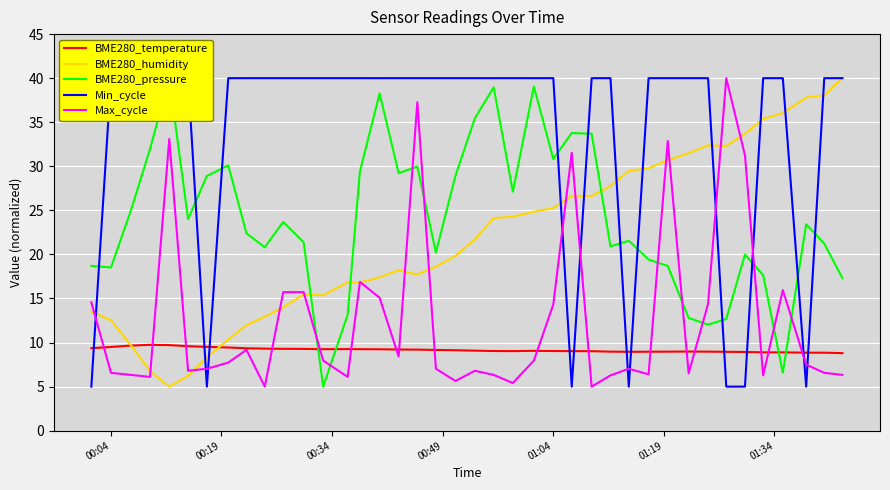

What is the maximum value for BME280_humidity?

40.0